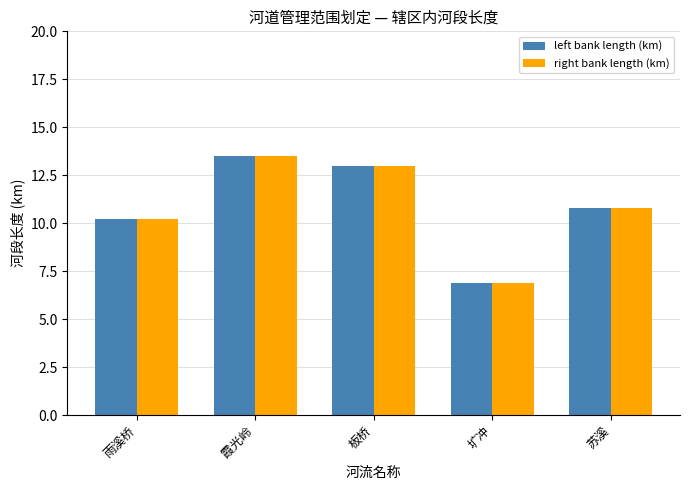

The value of right bank length (km) at 苏溪 is 10.8. True or false?

True